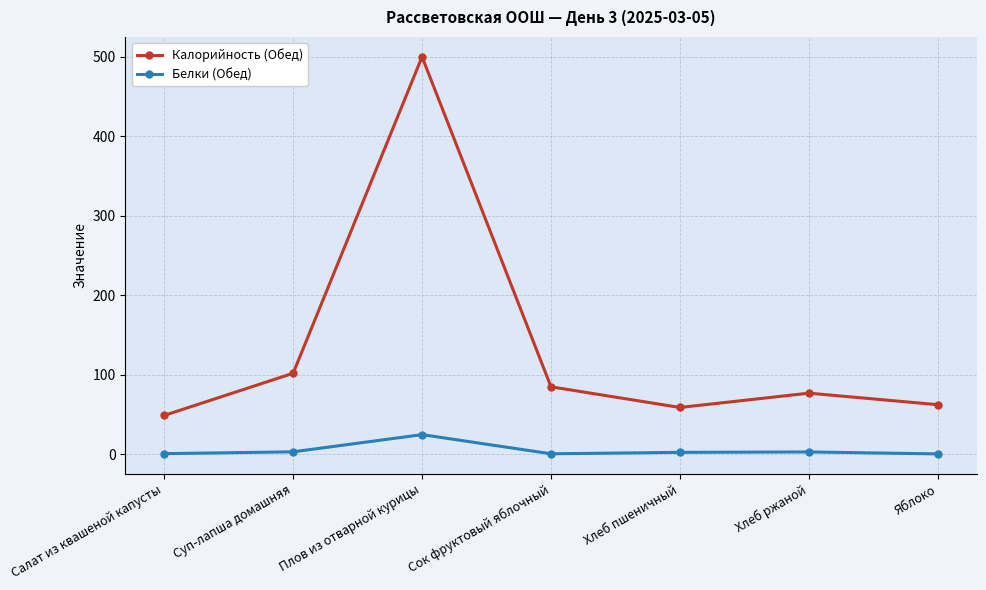

What is the value of the Калорийность (Обед) point at the 4th from the left?

85.0